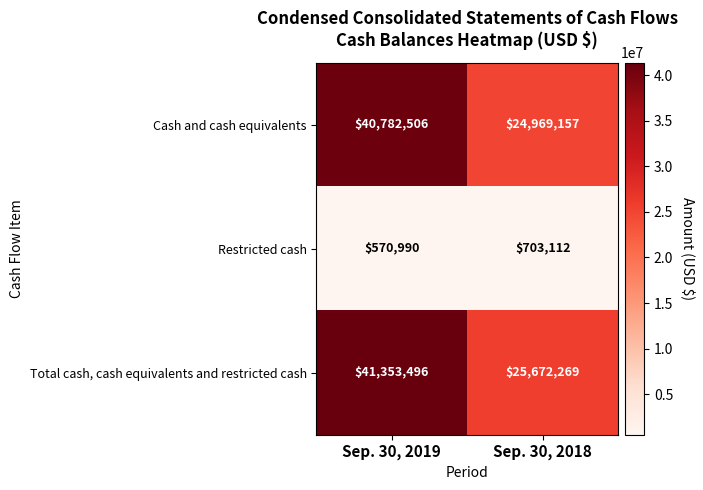

Count the number of categories in the chart.

2